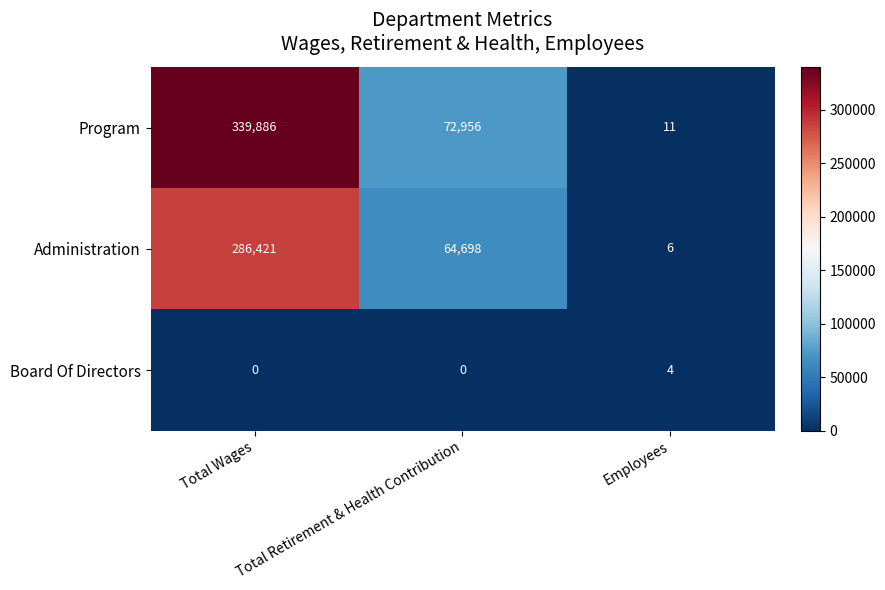

What is the highest value of the Program series?

339886